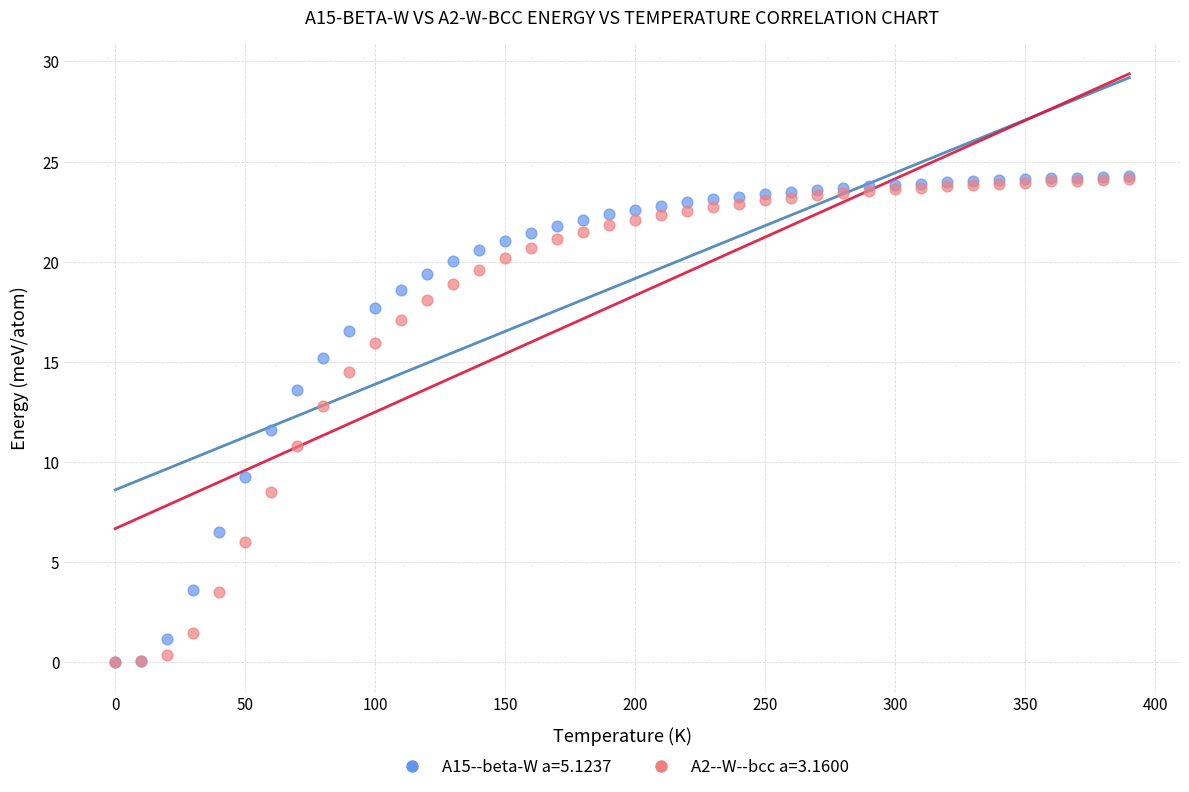

Across all series, what Y value is closest to 12?

11.6